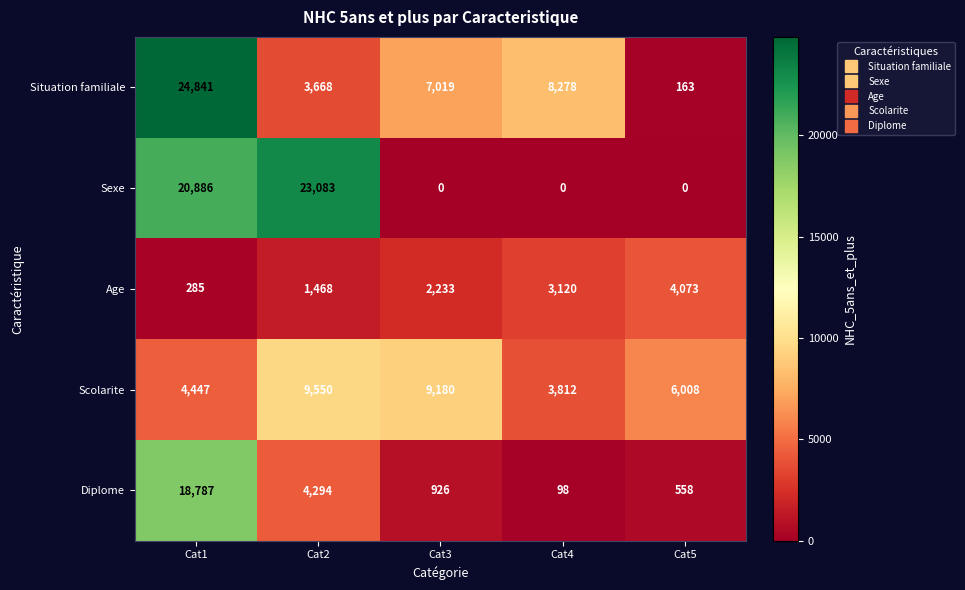

Count the Age values in the range 1468 to 3120.

3